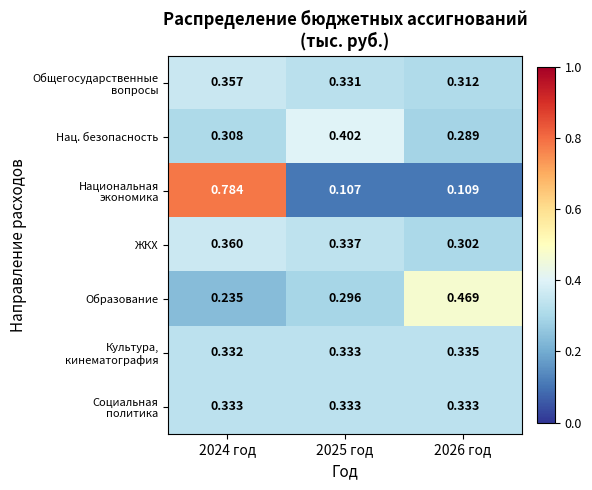

How many series are shown in this chart?

7